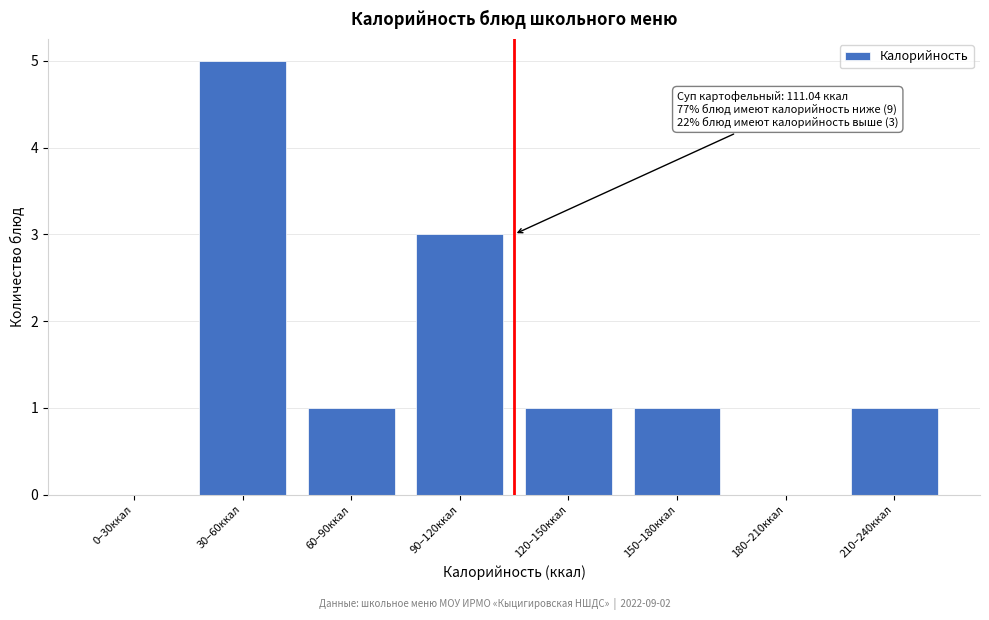

Reading right to left, what are all the values shown in this chart?

210–240ккал=1	180–210ккал=0	150–180ккал=1	120–150ккал=1	90–120ккал=3	60–90ккал=1	30–60ккал=5	0–30ккал=0